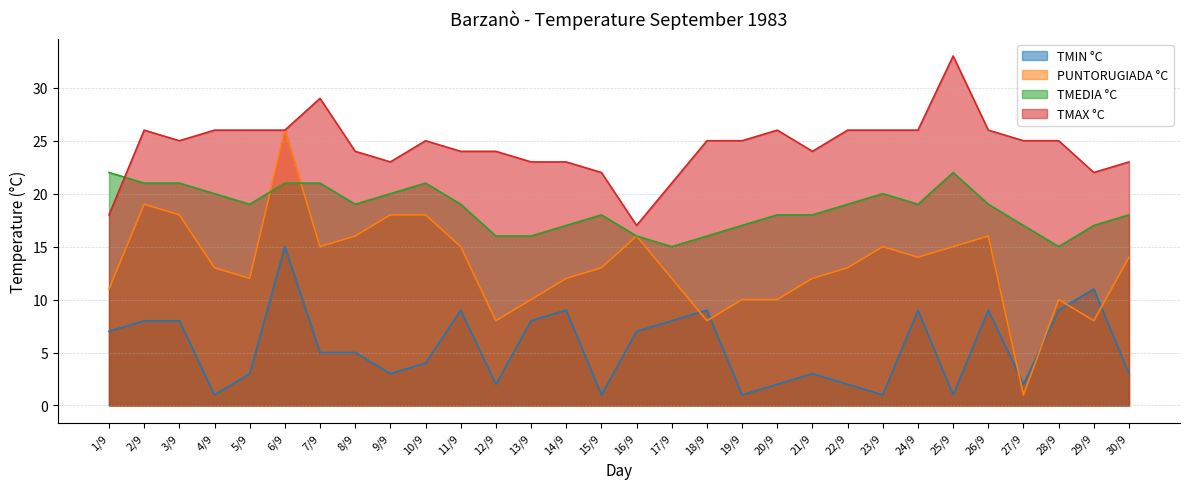

Rank the categories by PUNTORUGIADA °C value from highest to lowest.

6/9, 2/9, 3/9, 9/9, 10/9, 8/9, 16/9, 26/9, 7/9, 11/9, 23/9, 25/9, 24/9, 30/9, 4/9, 15/9, 22/9, 5/9, 14/9, 17/9, 21/9, 1/9, 13/9, 19/9, 20/9, 28/9, 12/9, 18/9, 29/9, 27/9